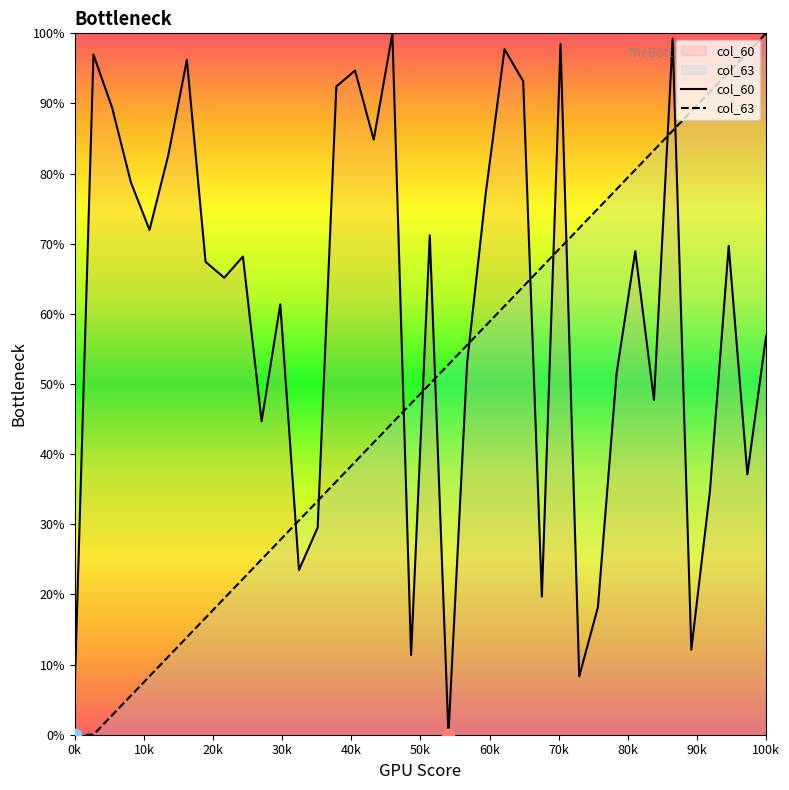

At how many categories does at least one series exceed 56?

31